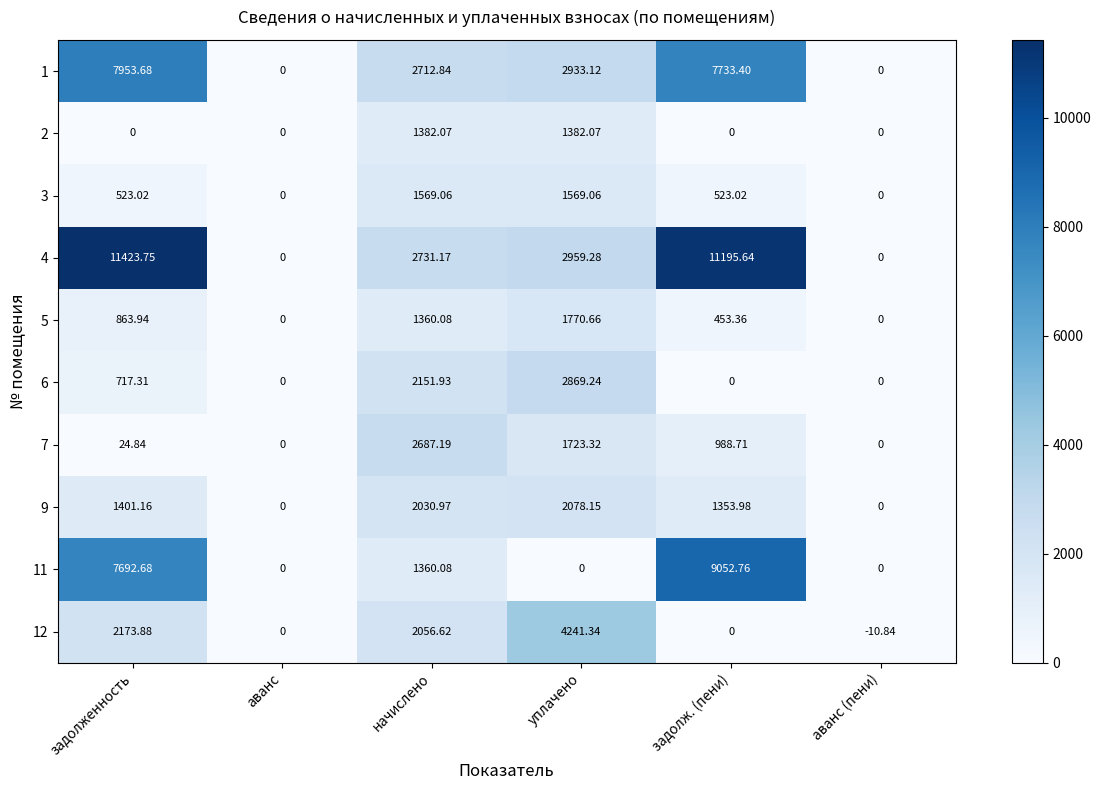

At which label does 5 first exceed 863?

задолженность